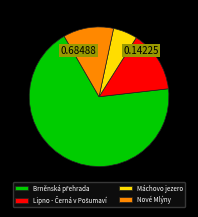

Is there any slice that represents more than half of the pie?

Yes